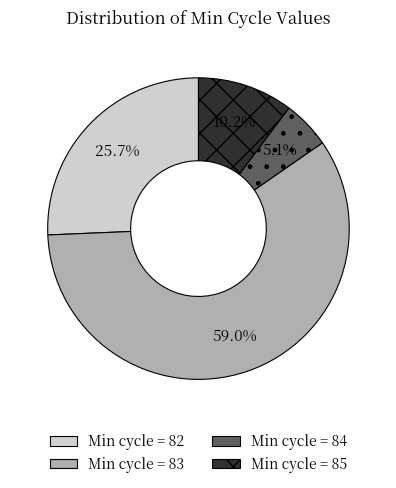

Does any single category account for the majority?

Yes